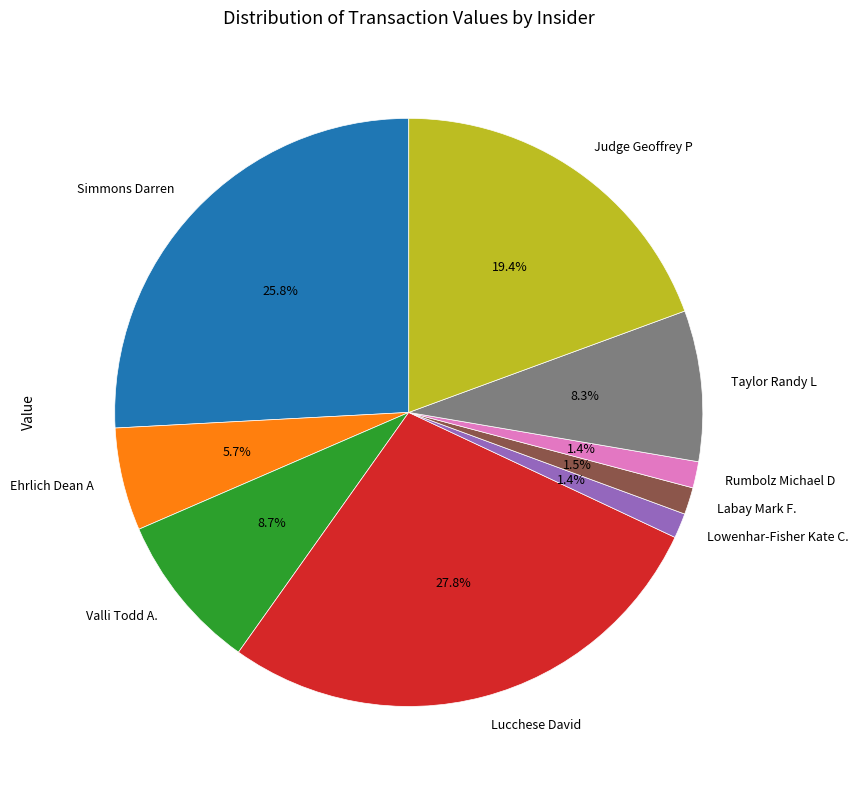

What is the largest slice in the pie chart?

Lucchese David